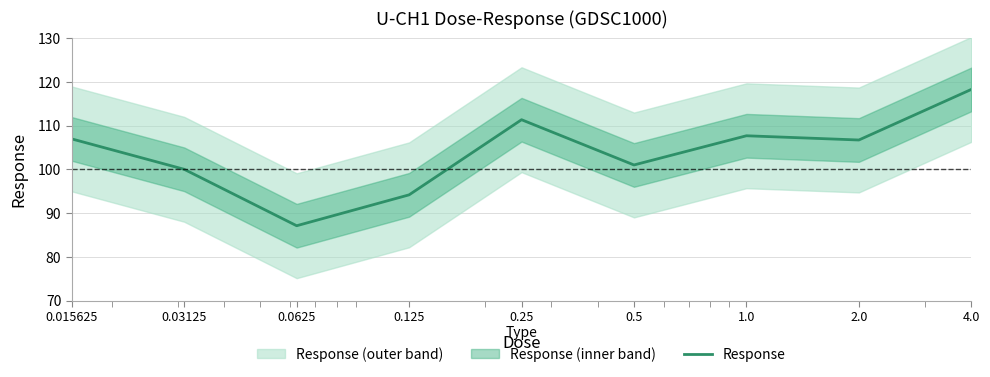

Reading right to left, transcribe all the data shown in this chart.

4.0=118.3	2.0=106.7	1.0=107.7	0.5=101.0	0.25=111.4	0.125=94.2	0.0625=87.1	0.03125=100.0	0.015625=107.0